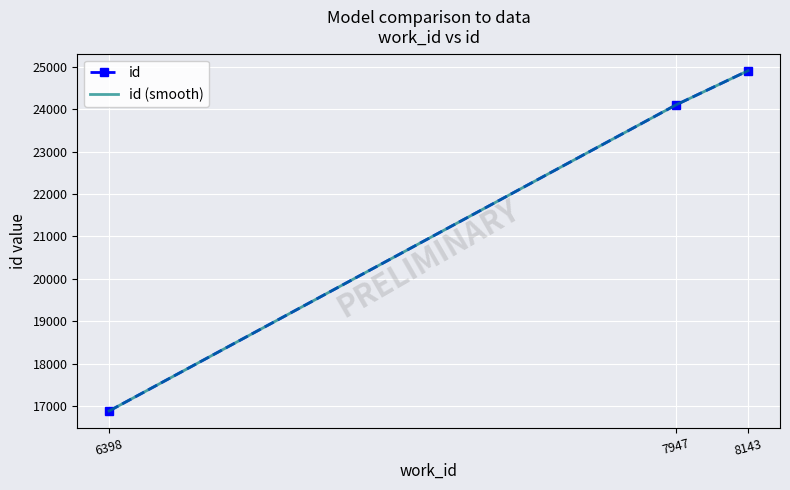

At which category is the sum across all series the highest?

8143